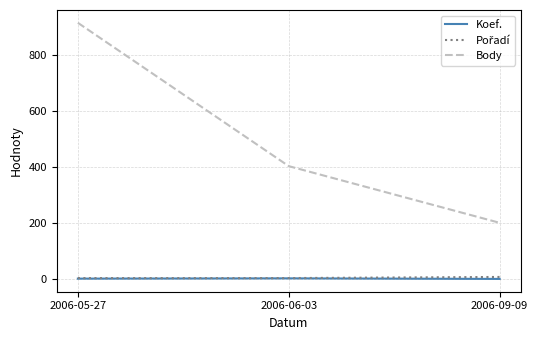

Which series has the largest range (max minus min)?

Body